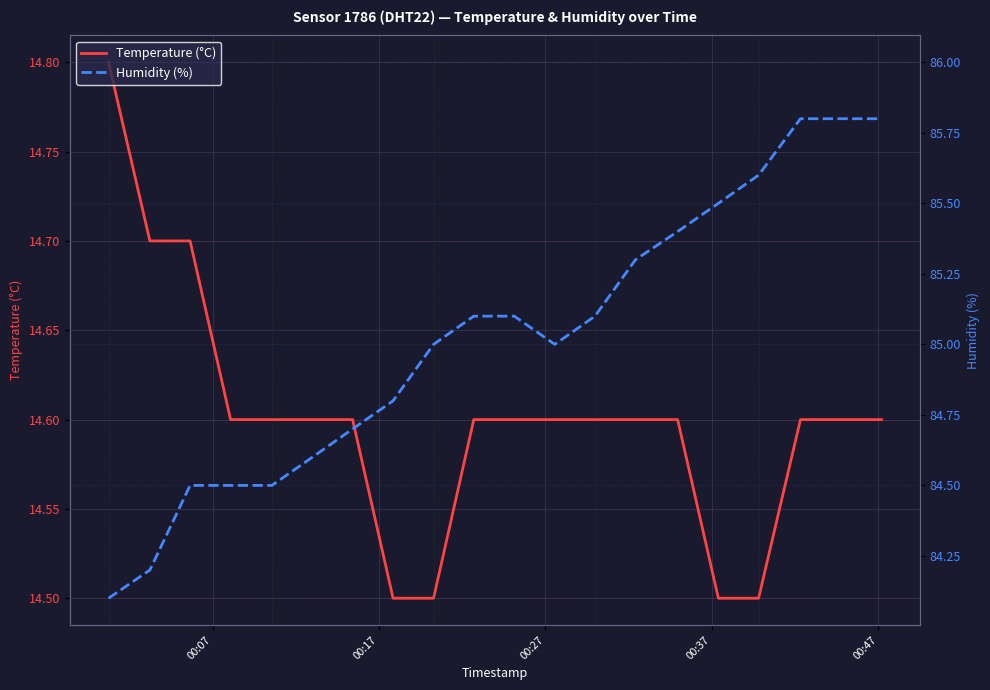

What is the difference between the second highest and second lowest values in the Temperature (°C) series?

0.2